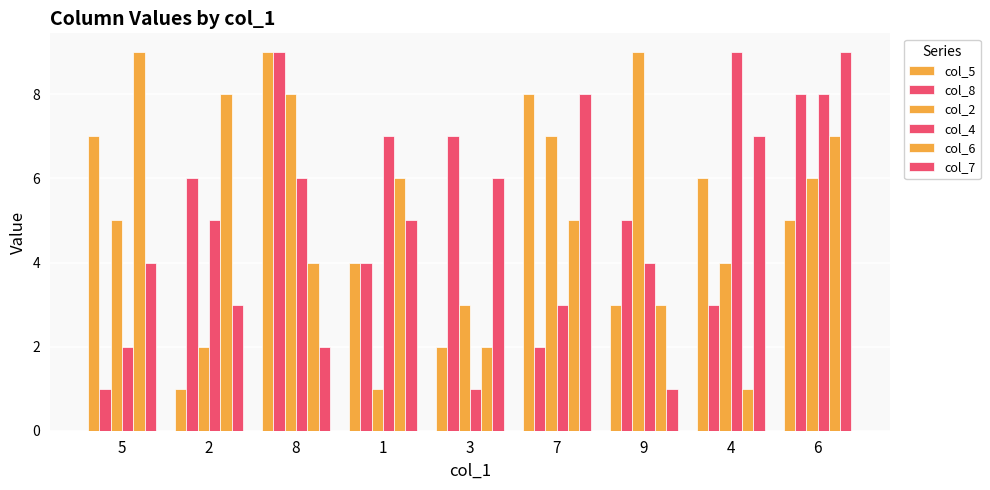

What is the average value of the col_7 series?

5